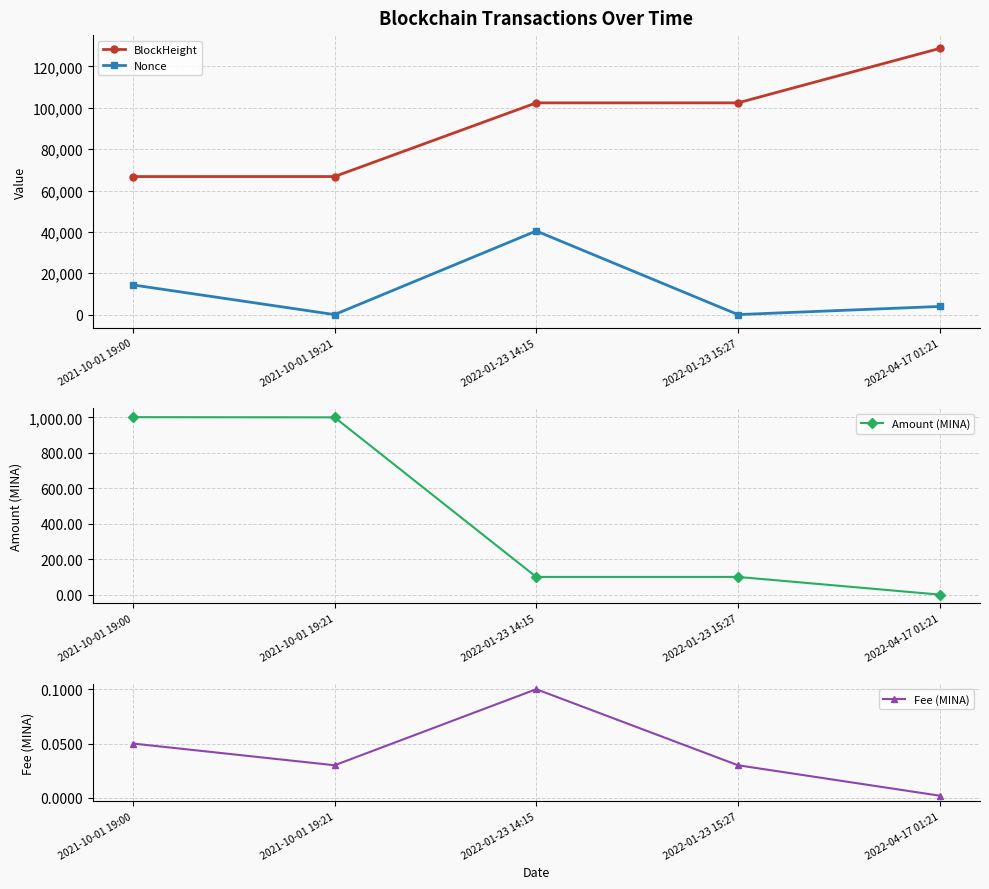

At how many categories does at least one series exceed 20526?

5